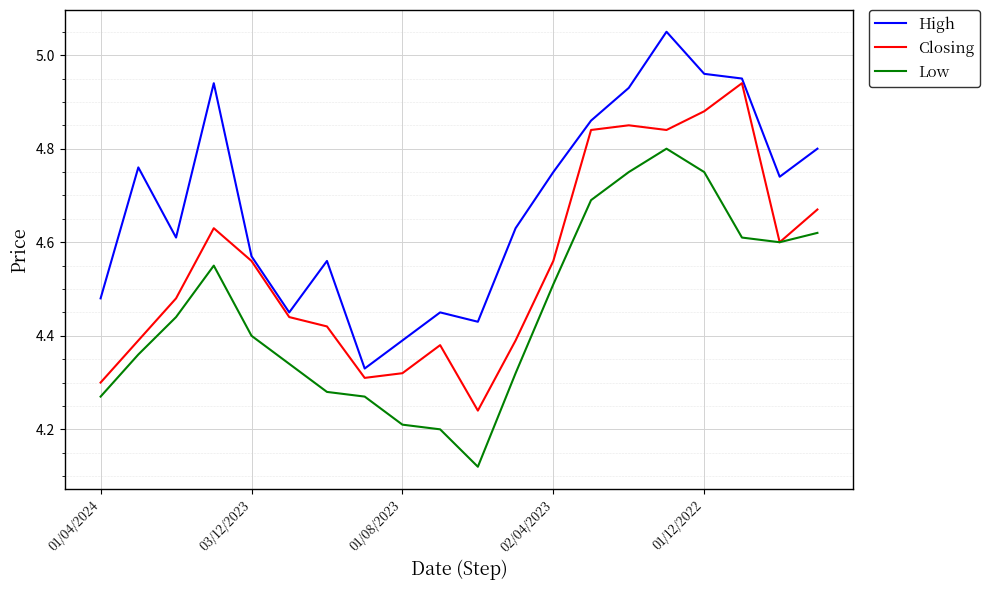

Which series has the largest total across all categories?

High